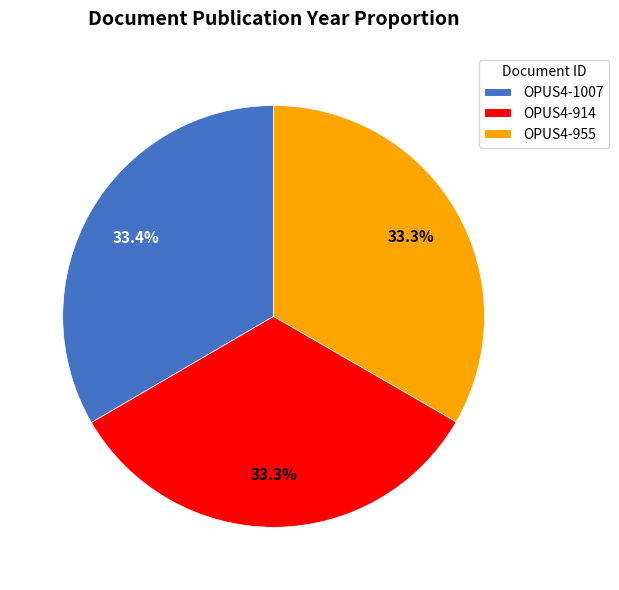

To the nearest percent, what is the combined percentage of OPUS4-955 and OPUS4-914?

67%